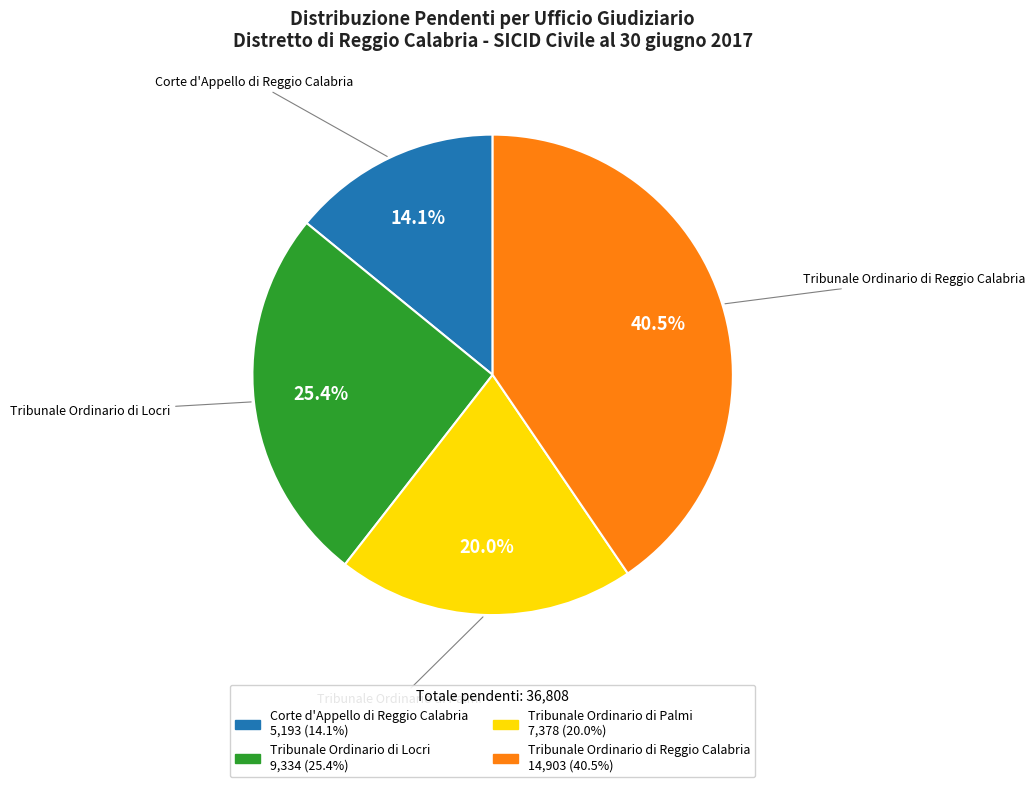

To the nearest percent, what is the difference between the Tribunale Ordinario di Palmi and Corte d'Appello di Reggio Calabria slice percentages?

6%